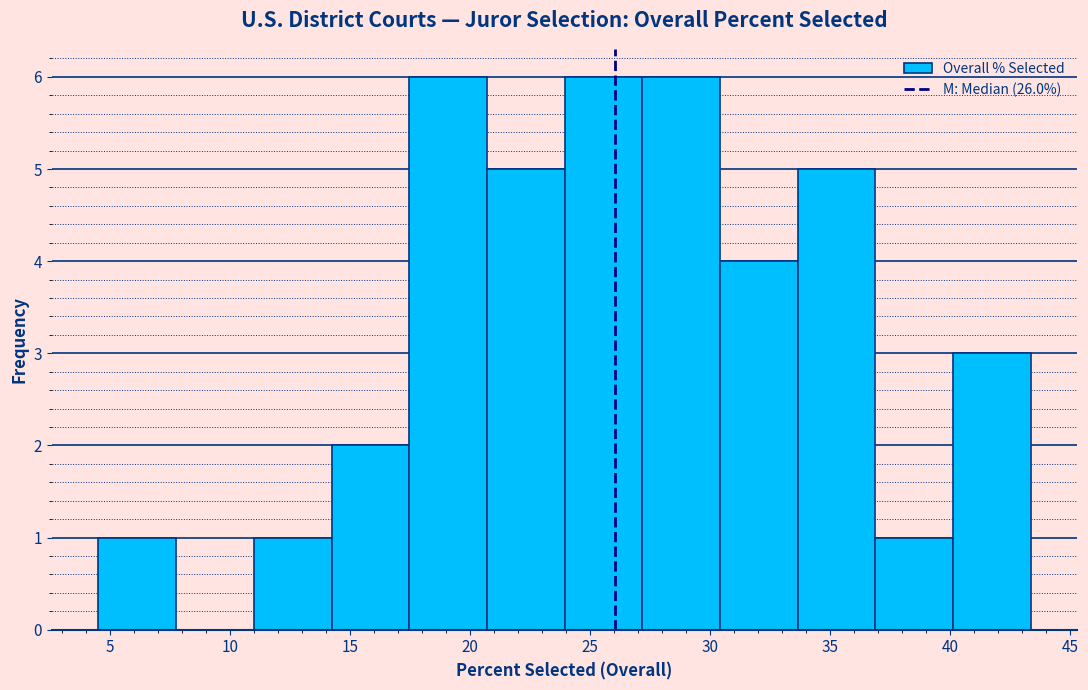

Reading left to right, transcribe this chart: for each bar, give the range it covers on the x-axis and its height. Neither the bar edges nor the heights are printed on the chart, so give them approximately, as read against the axes.

4.5 to 7.5: 1
7.5 to 11.0: 0
11.0 to 14.0: 1
14.0 to 17.5: 2
17.5 to 20.5: 6
20.5 to 24.0: 5
24.0 to 27.0: 6
27.0 to 30.5: 6
30.5 to 33.5: 4
33.5 to 37.0: 5
37.0 to 40.0: 1
40.0 to 43.5: 3